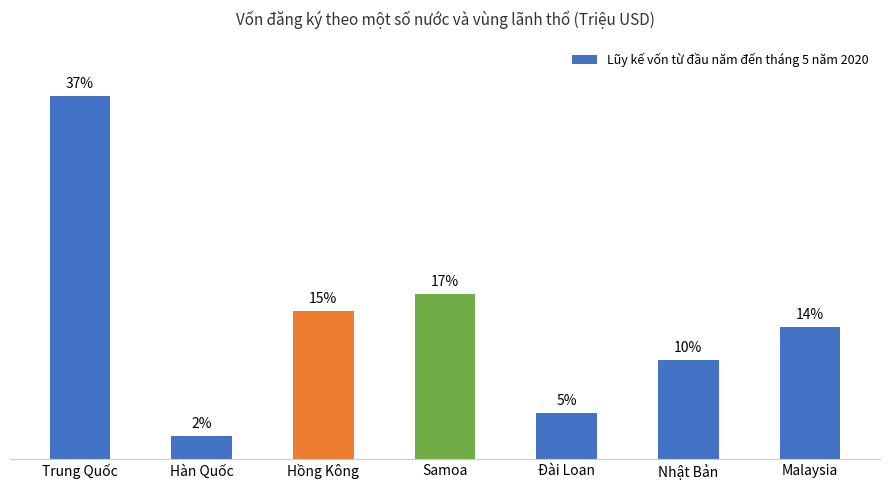

How many data points are above 13?

4